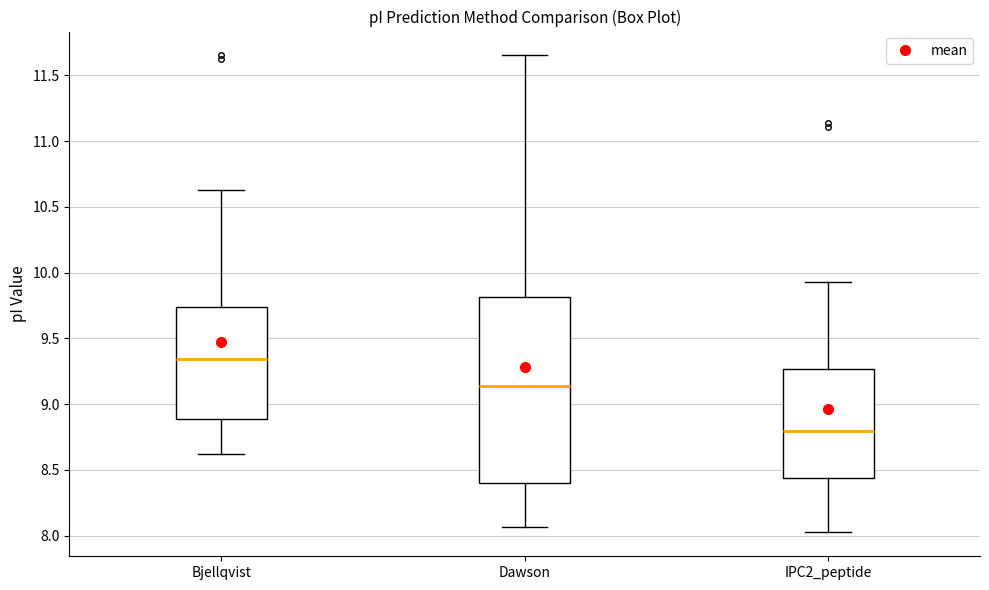

Which box is the tallest, from its lower edge to its upper edge?

Dawson